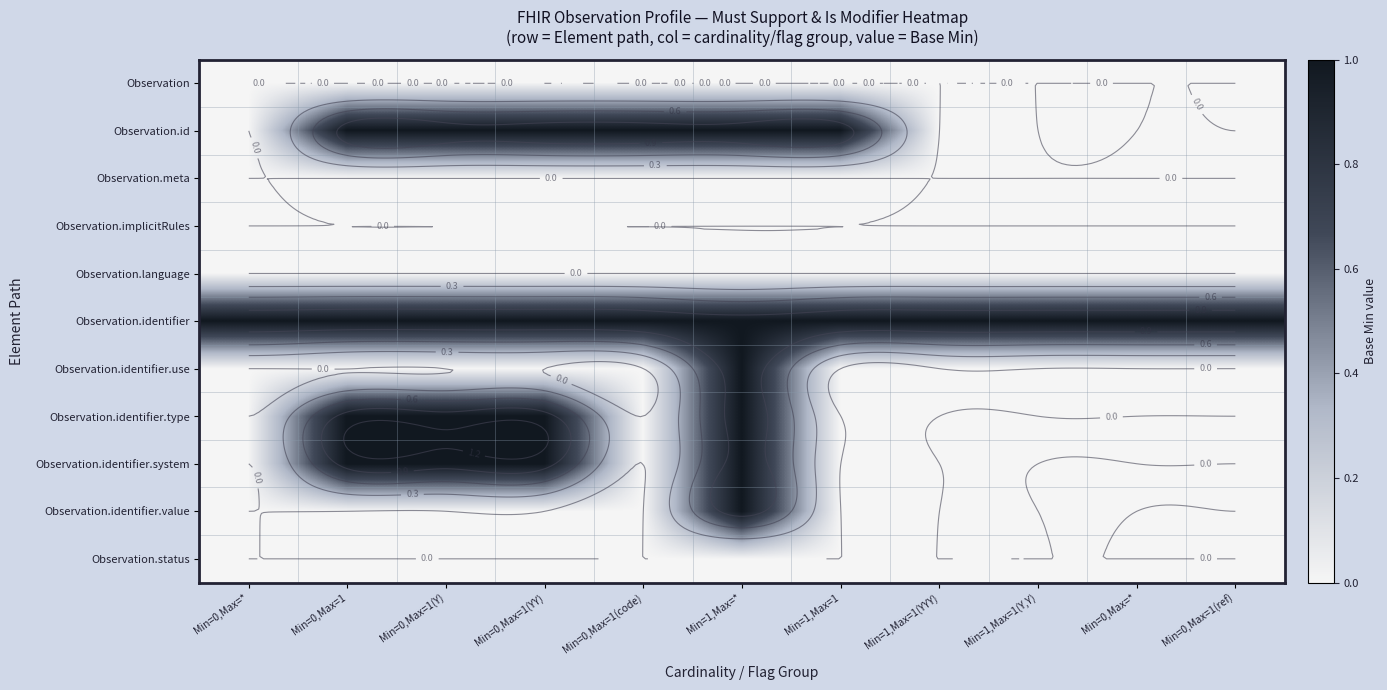

Rank the series by their maximum value, from lowest to highest.

Observation, Observation.meta, Observation.implicitRules, Observation.language, Observation.status, Observation.id, Observation.identifier, Observation.identifier.use, Observation.identifier.type, Observation.identifier.system, Observation.identifier.value